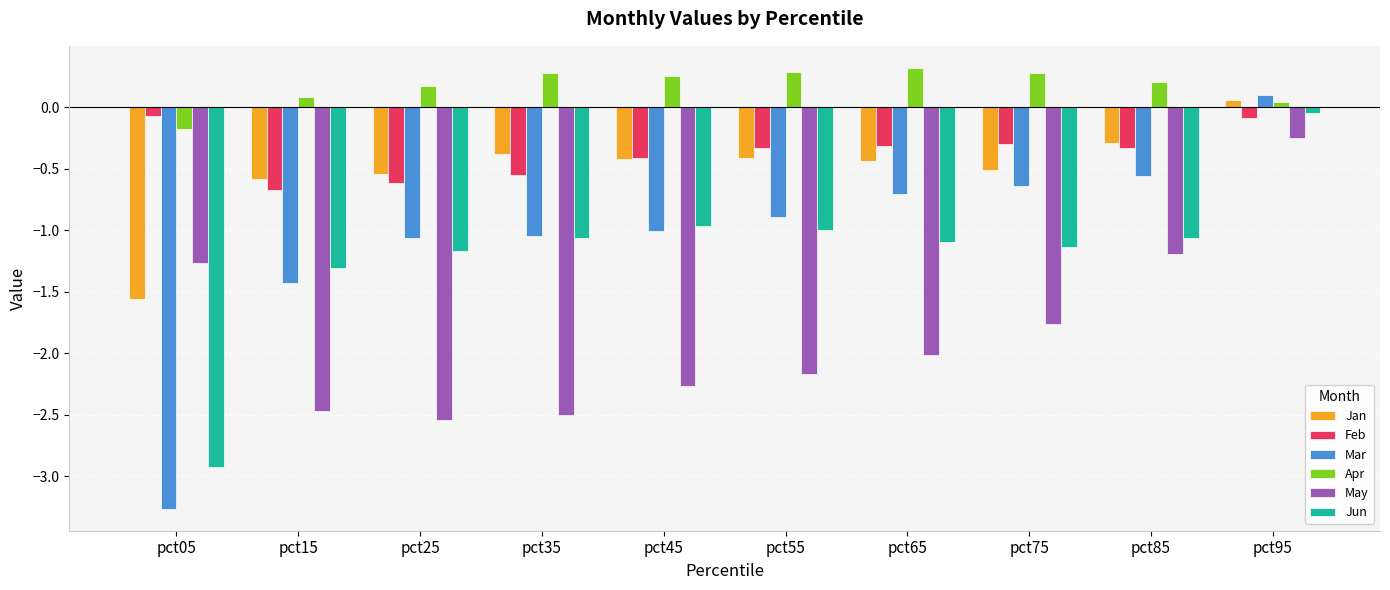

How many data points does each series have?

10